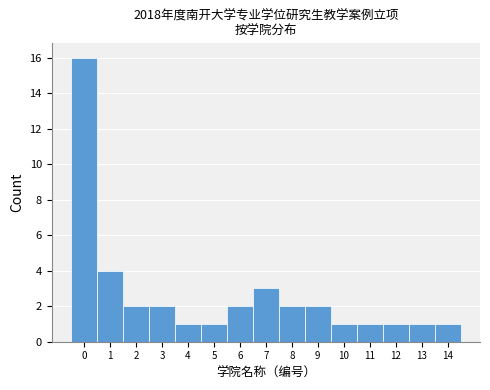

Which range on the x-axis has the tallest bar?

-0.5 to 0.5